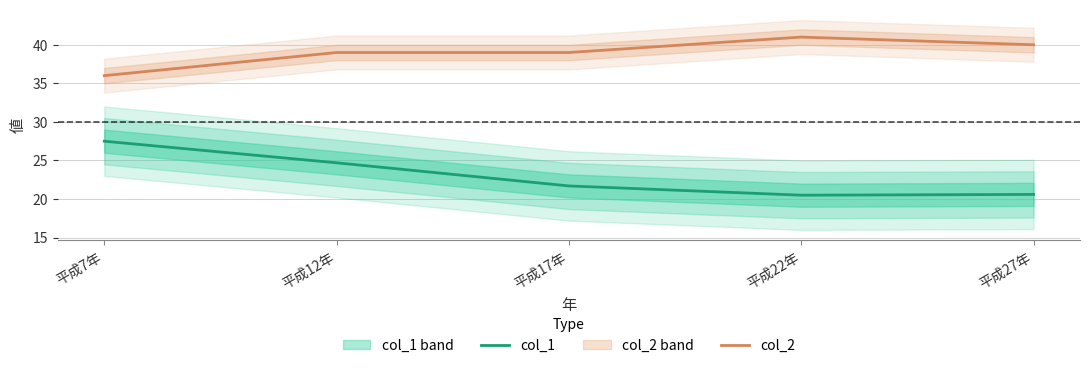

What is the total value across all series at 平成27年?

60.6